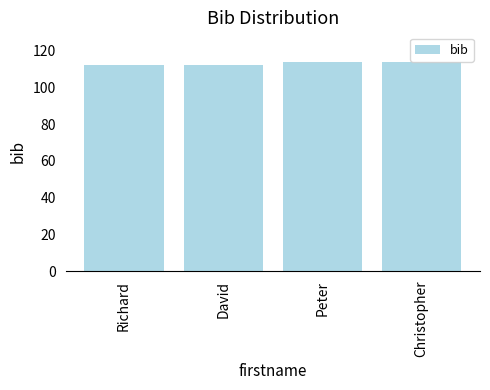

What is the label of the 4th bar from the left?

Christopher